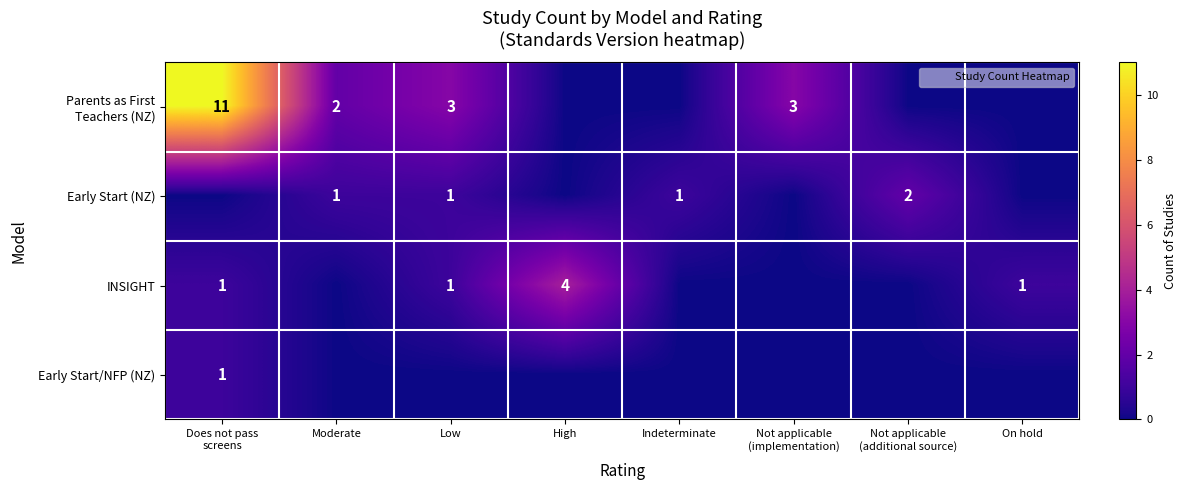

How many Early Start/NFP (NZ) values are between 0 and 1?

8